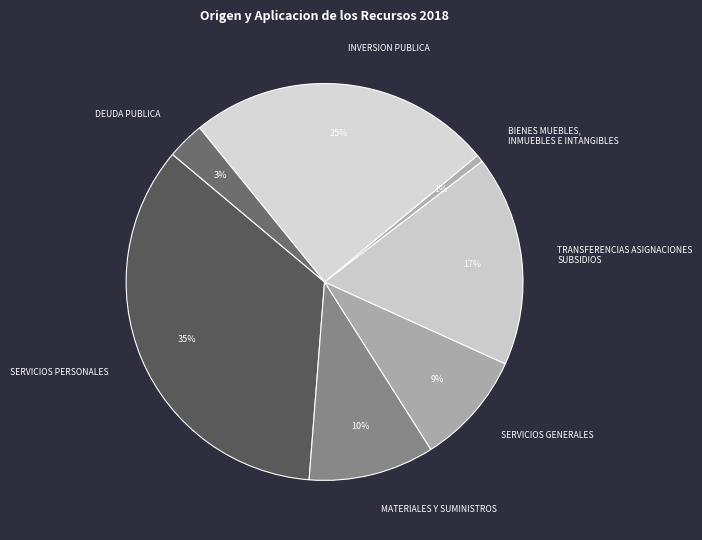

How many segments does this pie chart have?

7